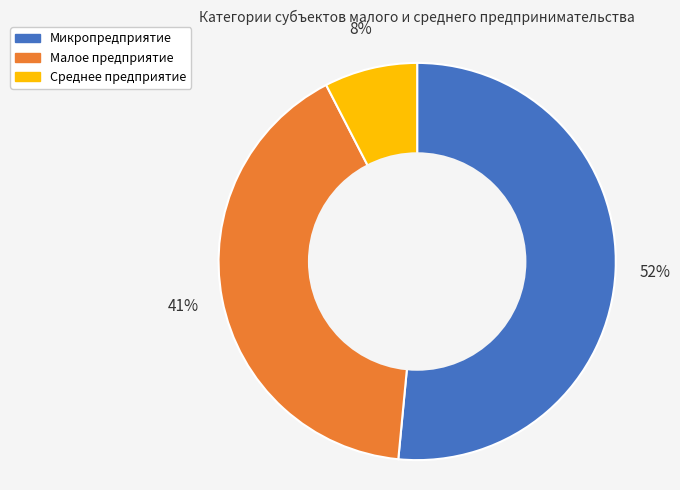

What percentage is the Малое предприятие slice, to the nearest percent?

41%